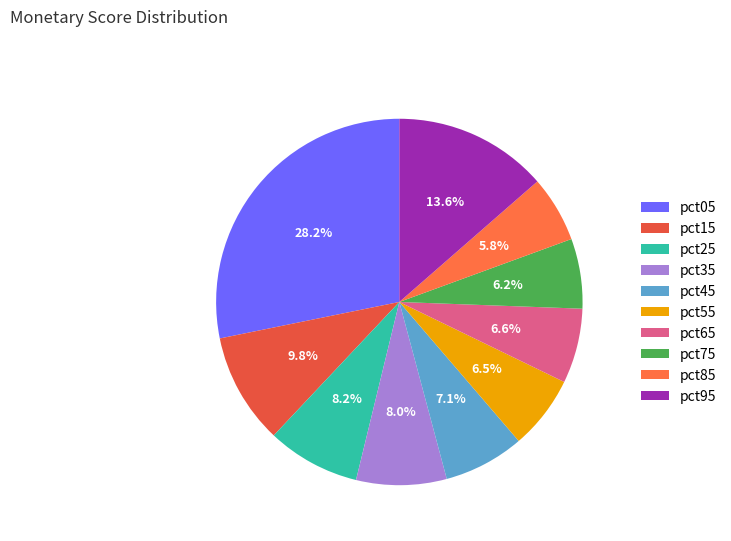

Which slice is the largest?

pct05